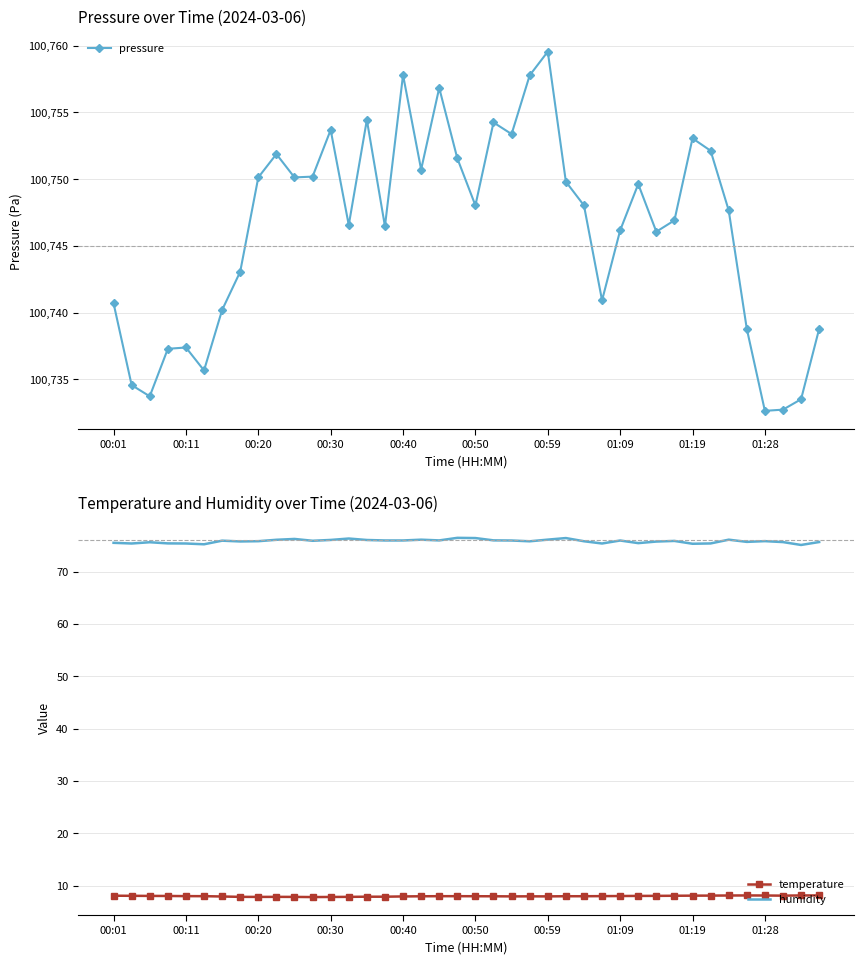

The value of pressure at 01:09 is 62145.7. True or false?

False